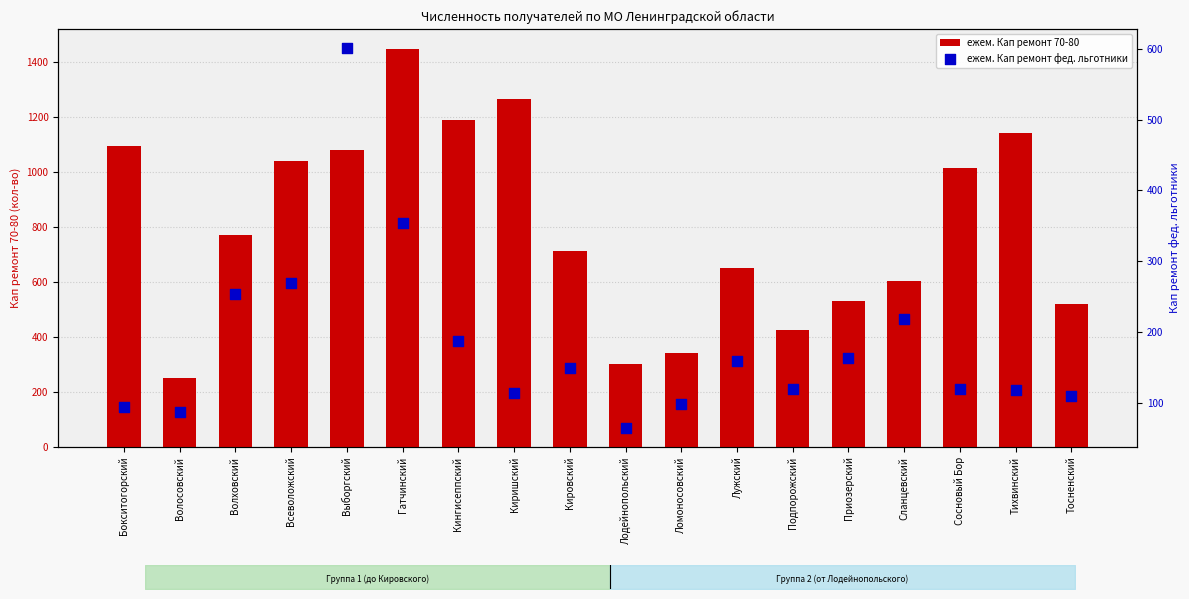

Which series has the largest total across all categories?

ежем. Кап ремонт 70-80